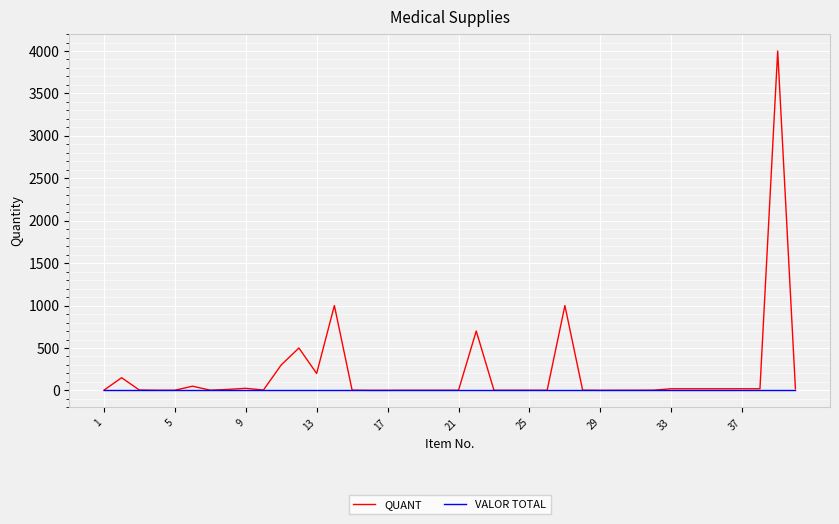

What is the maximum value for QUANT?

4000